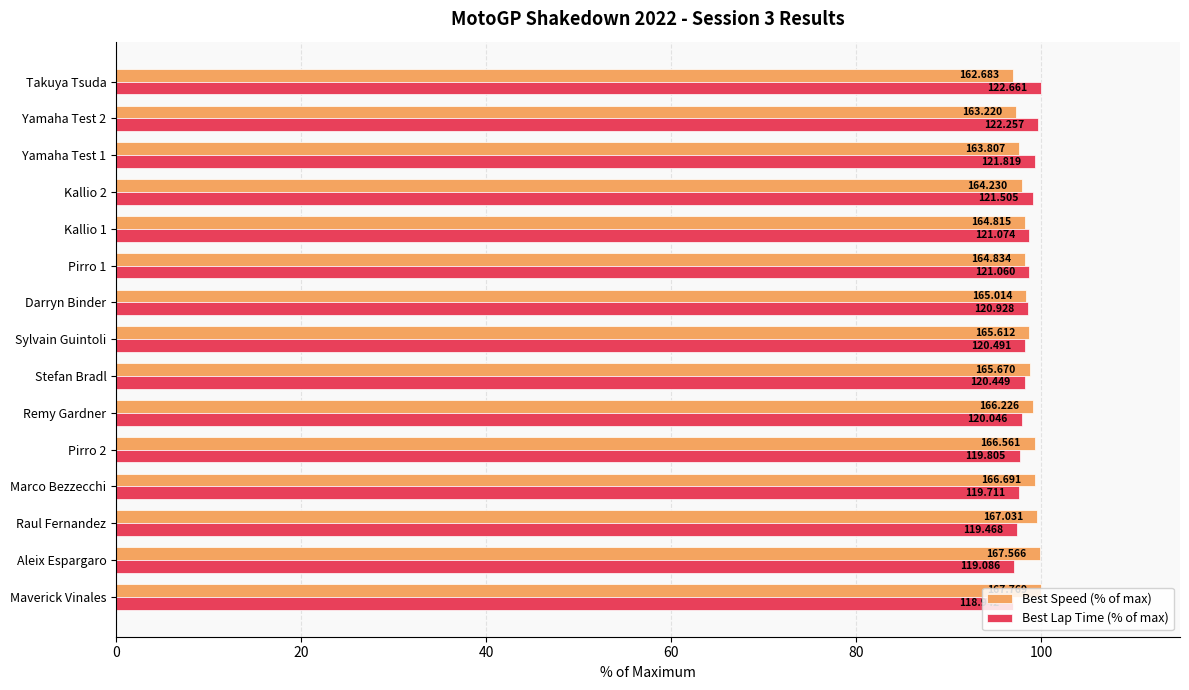

What are all the series names shown in the legend?

Best Speed (% of max), Best Lap Time (% of max)